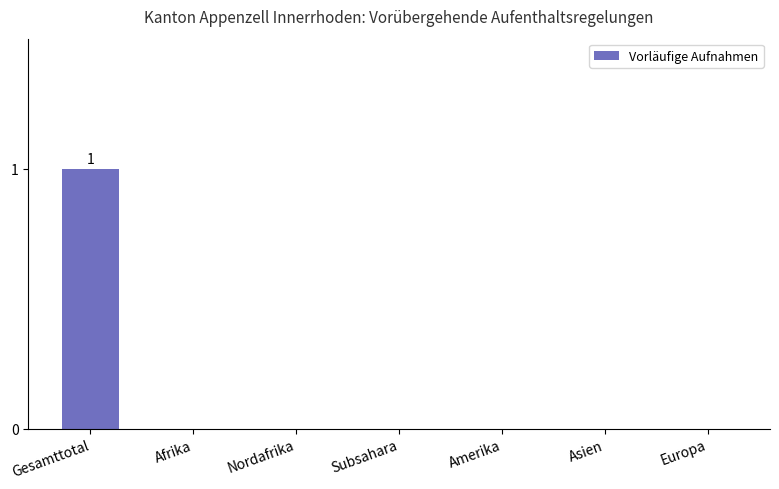

At which category does the chart reach its peak across all series?

Gesamttotal